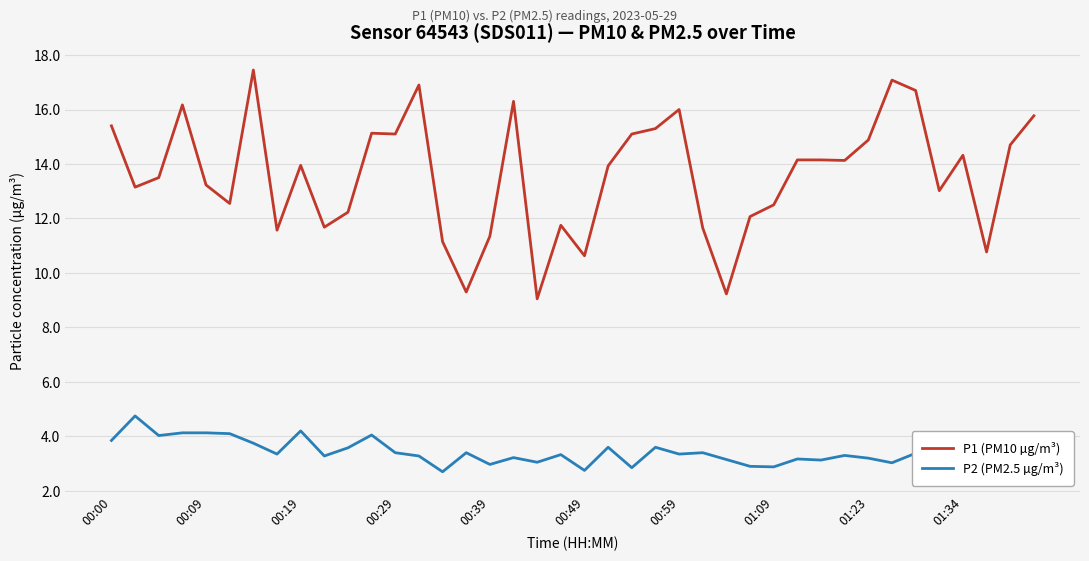

Is it true that P1 (PM10 µg/m³) equals 15.1 at 00:29?

True